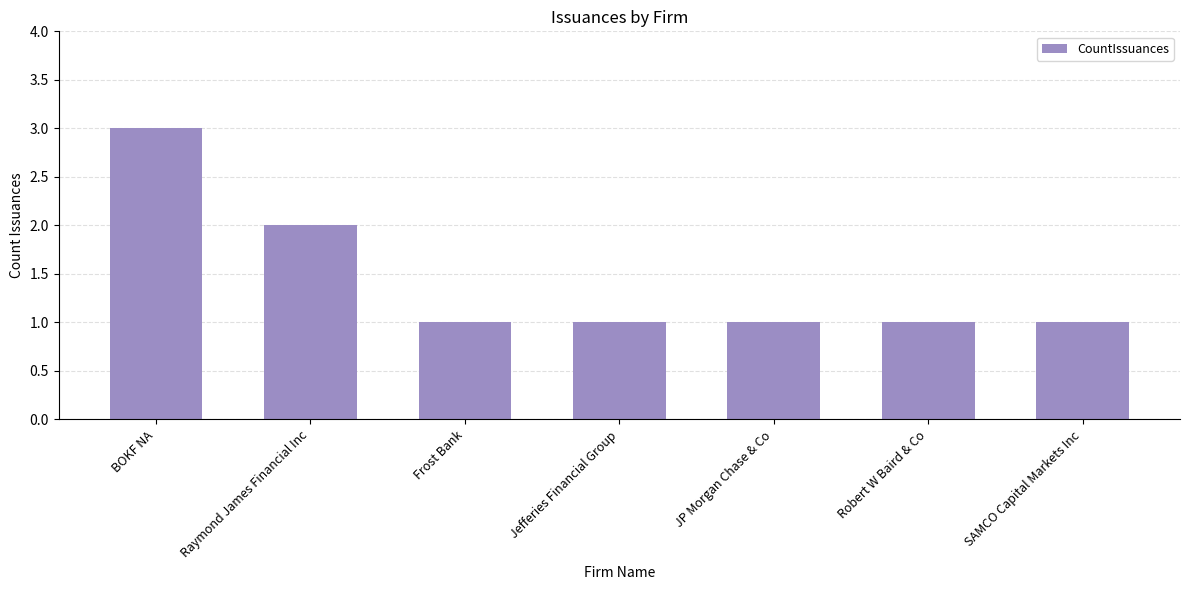

The value at JP Morgan Chase & Co is 1. True or false?

True